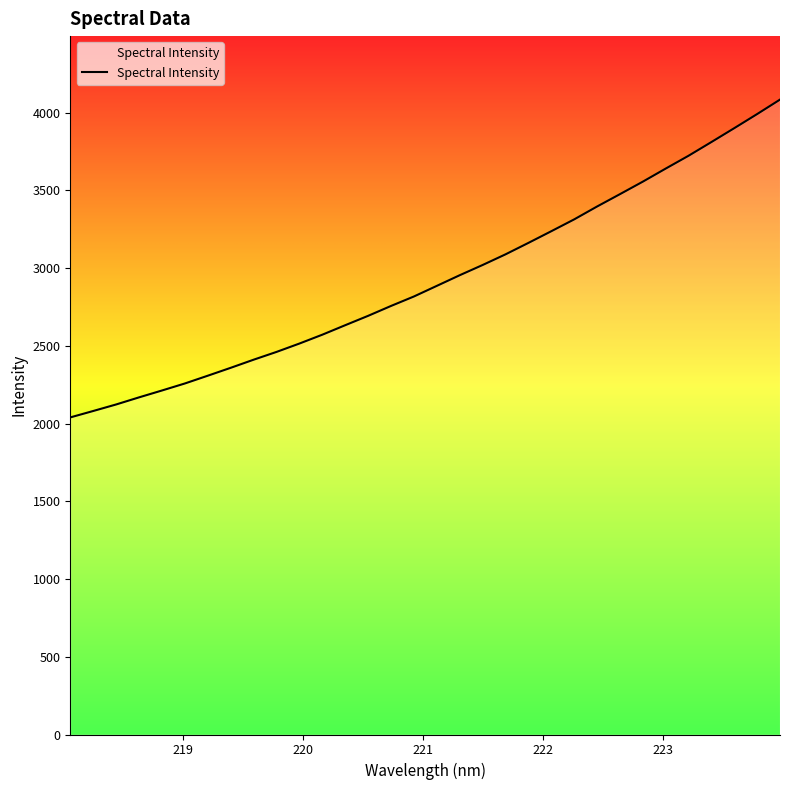

Does the chart display data point markers on the line(s)?

No